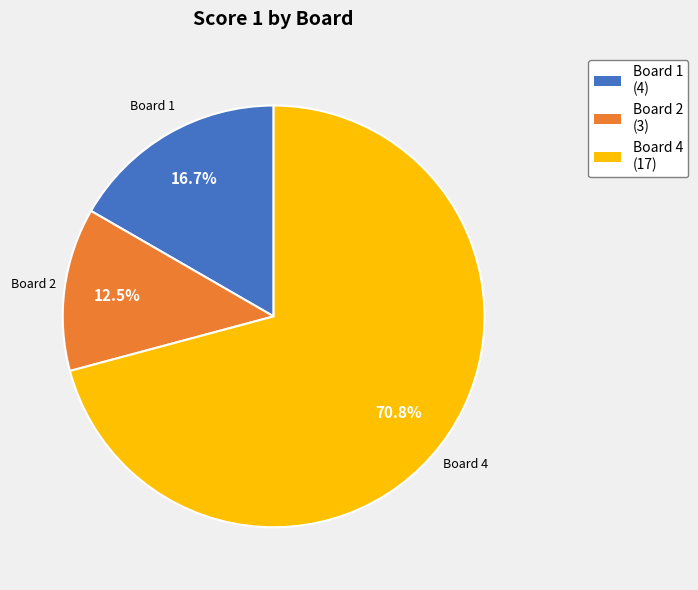

Is there any slice that represents more than half of the pie?

Yes